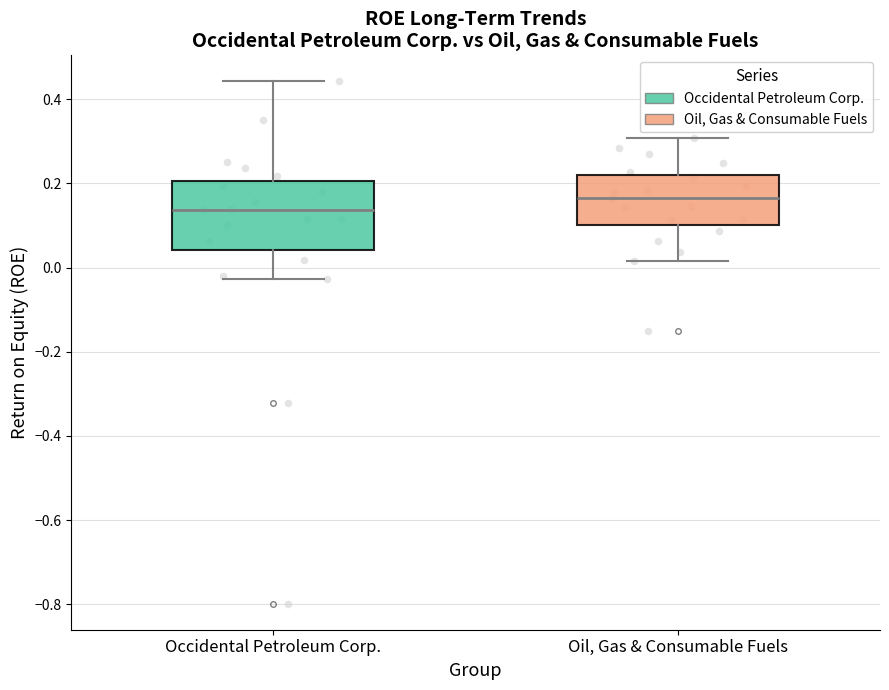

Reading left to right, read every box against the y-axis: the position of its median line, the range the box covers, and the ends of its whiskers. The values are not printed on the chart, so give them approximately, as read against the axis.

Occidental Petroleum Corp.: median 0.14, box 0.04 to 0.20, whiskers -0.02 to 0.44
Oil, Gas & Consumable Fuels: median 0.16, box 0.10 to 0.22, whiskers 0.02 to 0.30